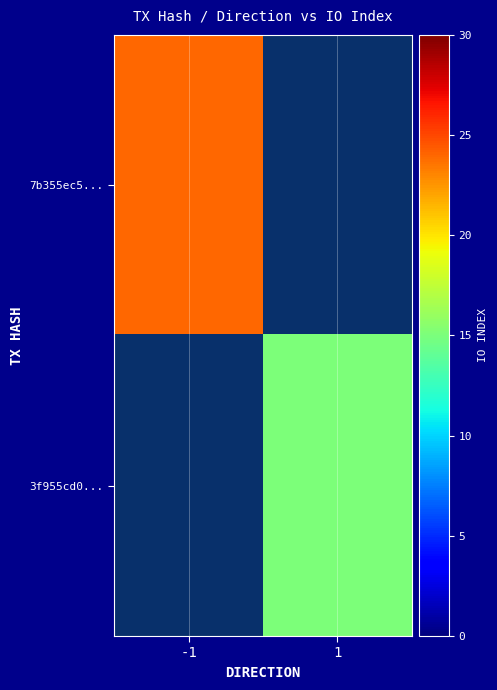

Which category has the lowest value across all series?

1